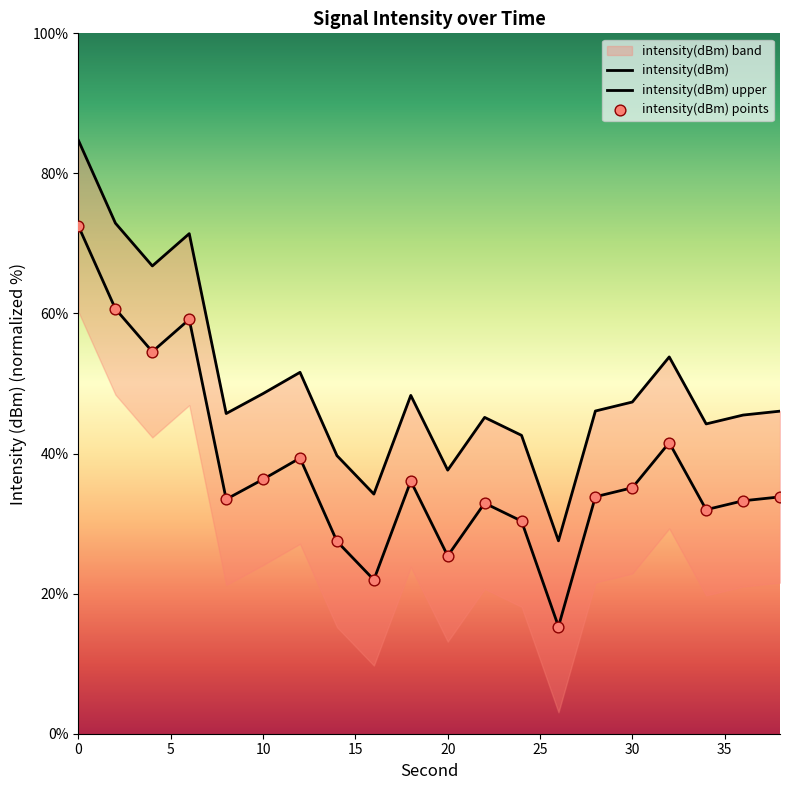

At how many categories does at least one series exceed 55?

4